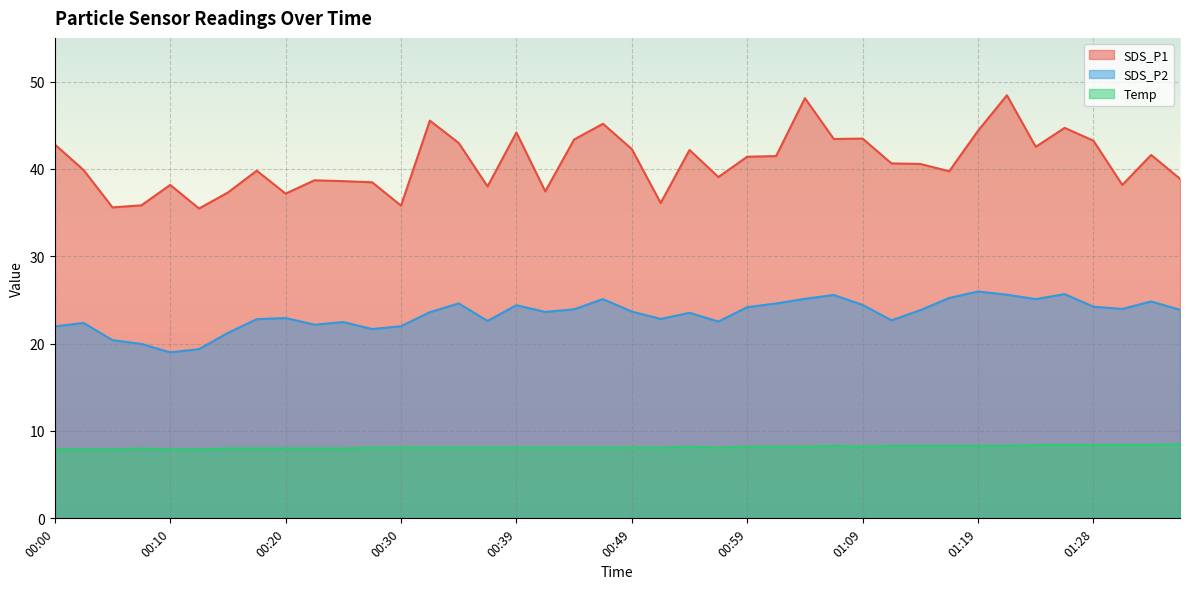

How many Temp values are between 8 and 9?

35